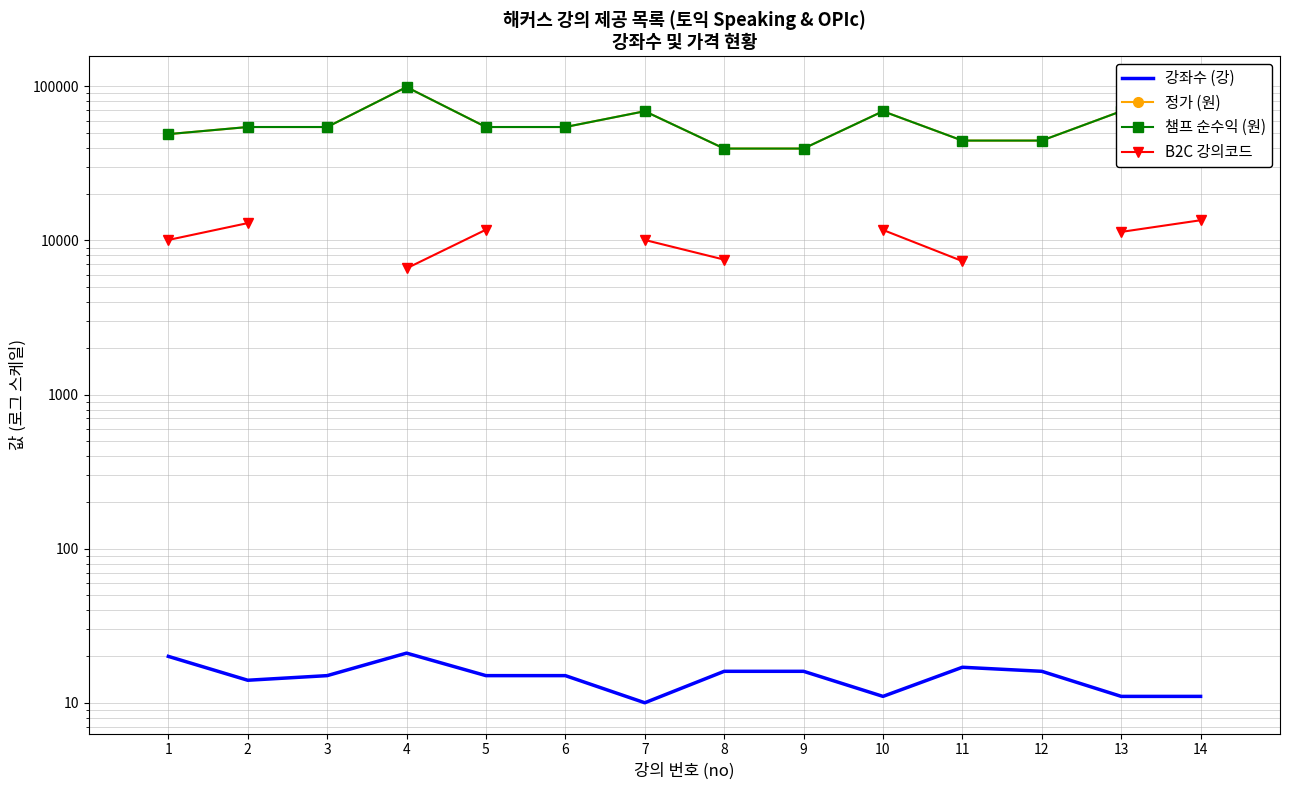

Is the value of 정가 (원) at 2 greater than the value of 챔프 순수익 (원) at 13?

No